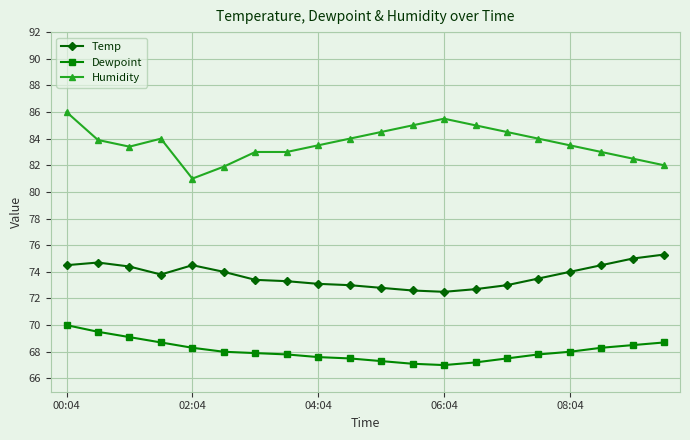

Which series has the largest total across all categories?

Humidity